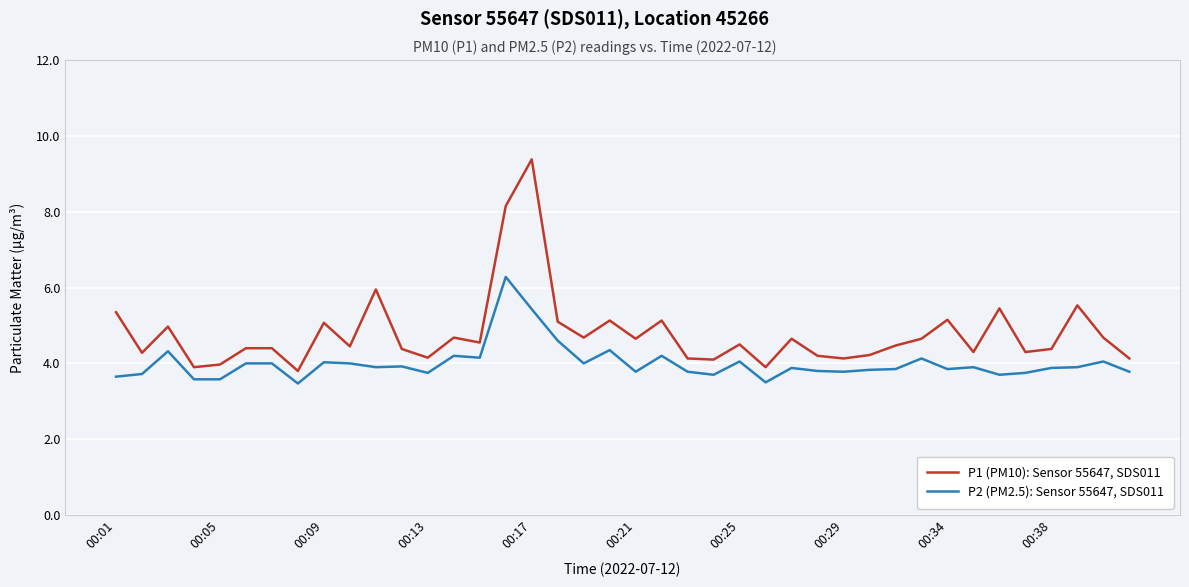

Which series has the largest range (max minus min)?

P1 (PM10): Sensor 55647, SDS011